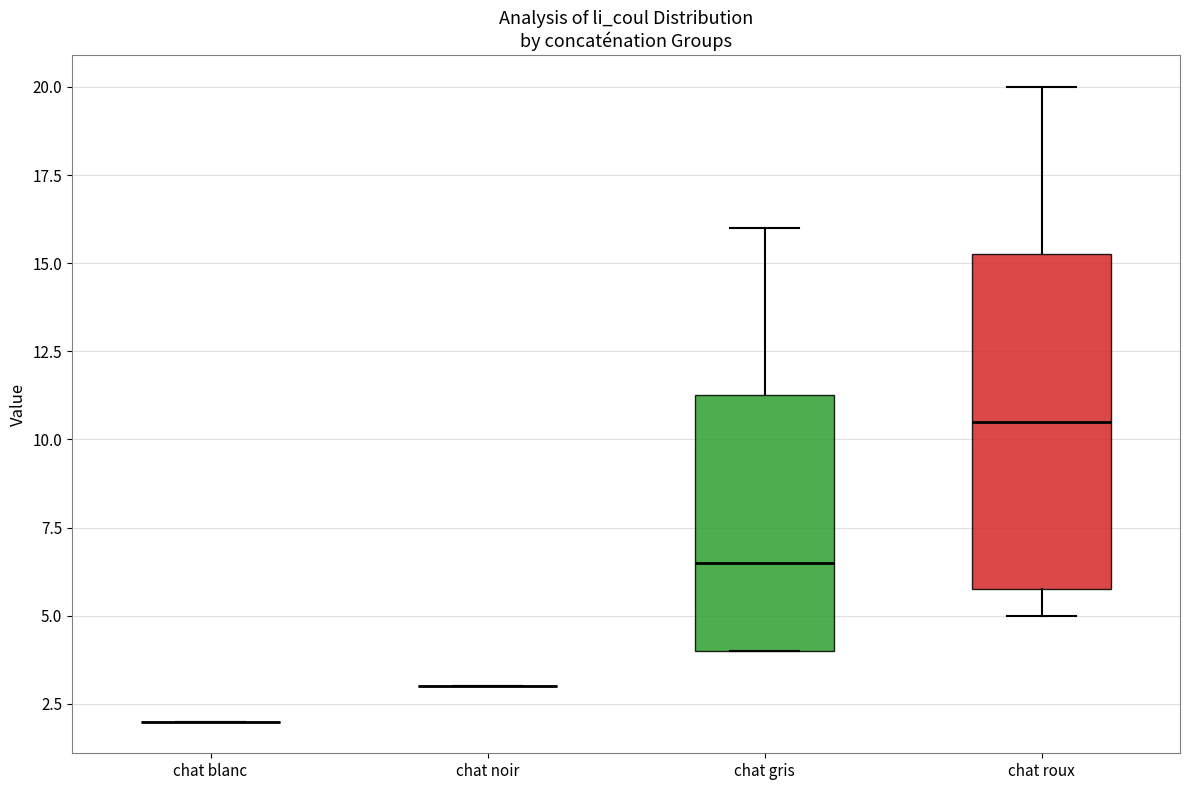

Reading left to right, read every box against the y-axis: the position of its median line, the range the box covers, and the ends of its whiskers. The values are not printed on the chart, so give them approximately, as read against the axis.

chat blanc: box collapsed to a line at 2.0, whiskers 2.0 to 2.0
chat noir: box collapsed to a line at 3.0, whiskers 3.0 to 3.0
chat gris: median 6.5, box 4.0 to 11.5, whiskers 4.0 to 16.0
chat roux: median 10.5, box 6.0 to 15.5, whiskers 5.0 to 20.0